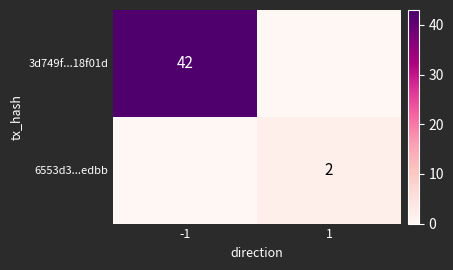

The value of 6553d3...edbb at 1 is 3. True or false?

False